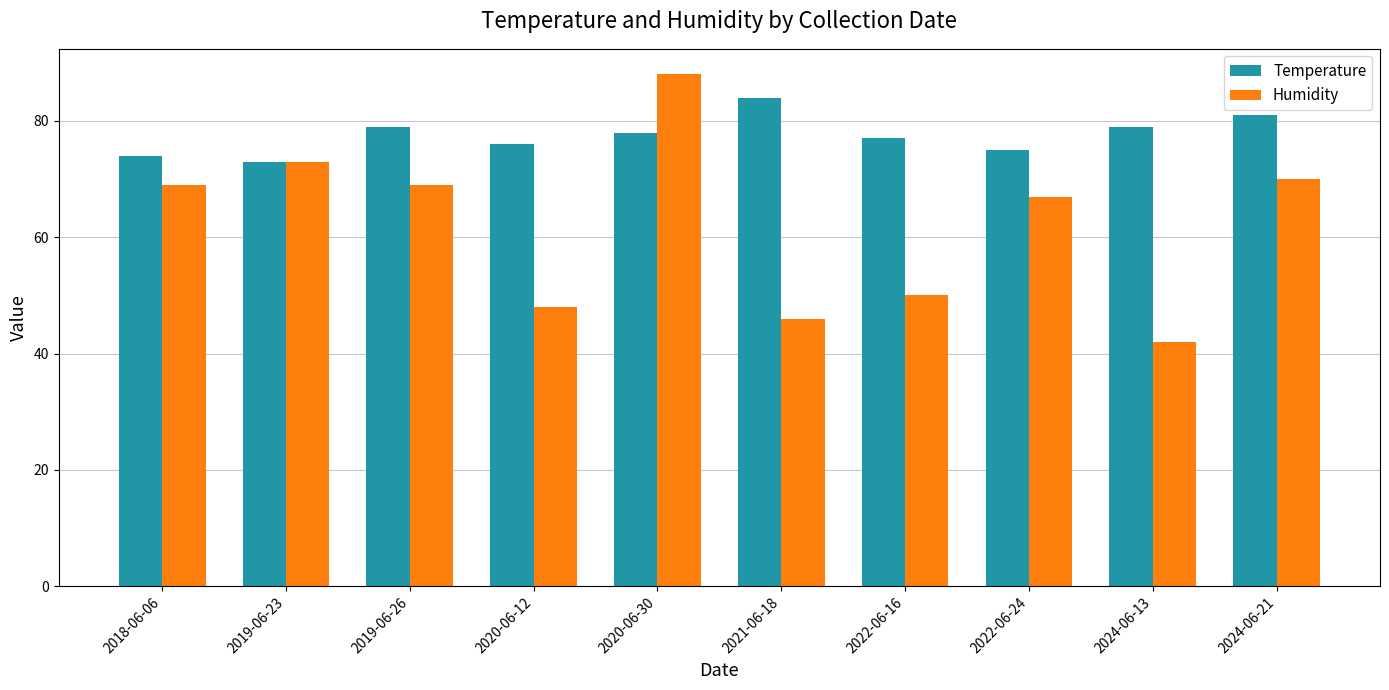

Reading right to left, list all the values displayed in this chart.

Temperature: 81	79	75	77	84	78	76	79	73	74
Humidity: 70	42	67	50	46	88	48	69	73	69